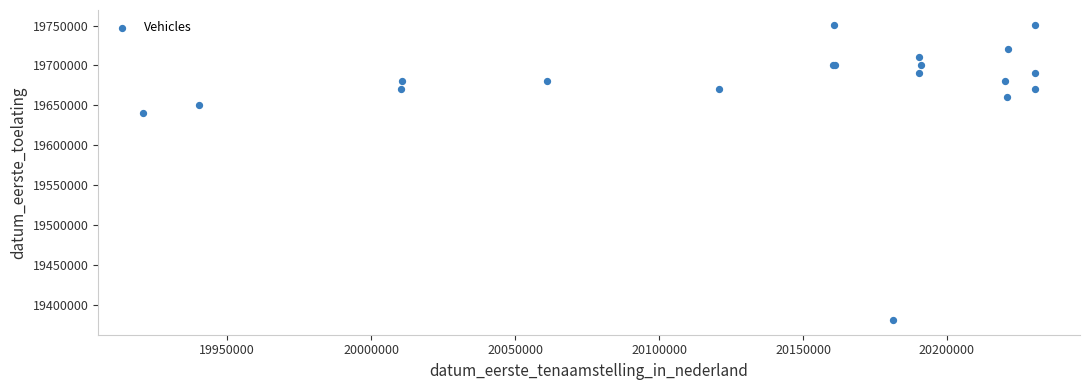

What Y value in the scatter plot is closest to 19565815?

19640630